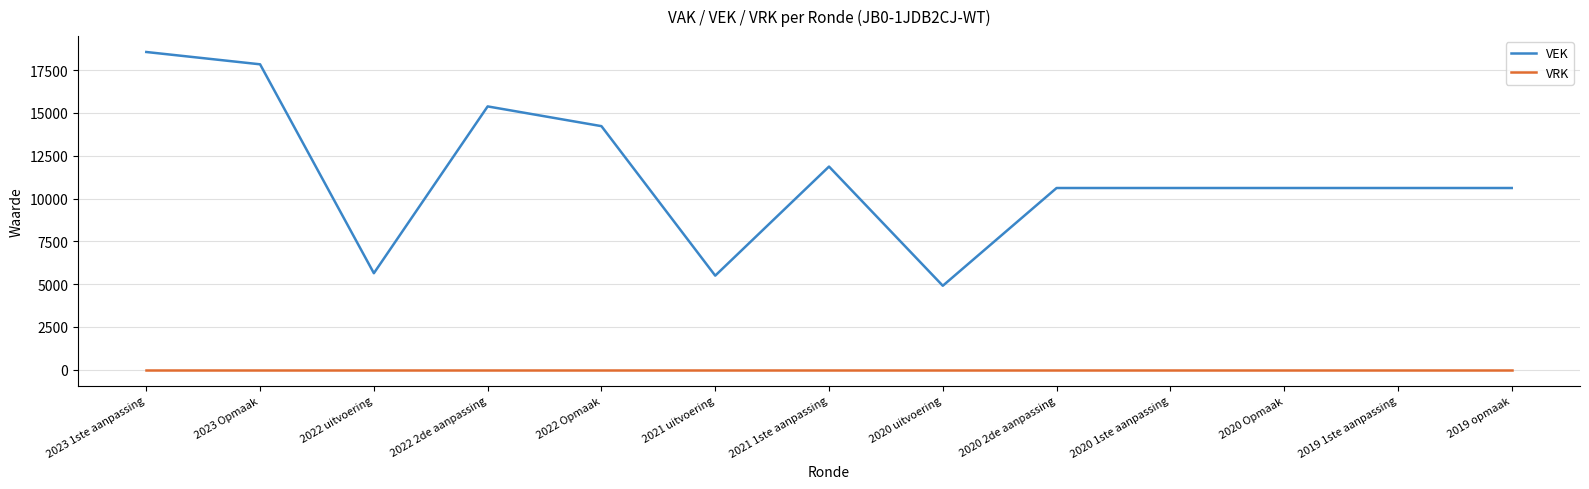

List the series in order of their overall mean, highest first.

VEK, VRK